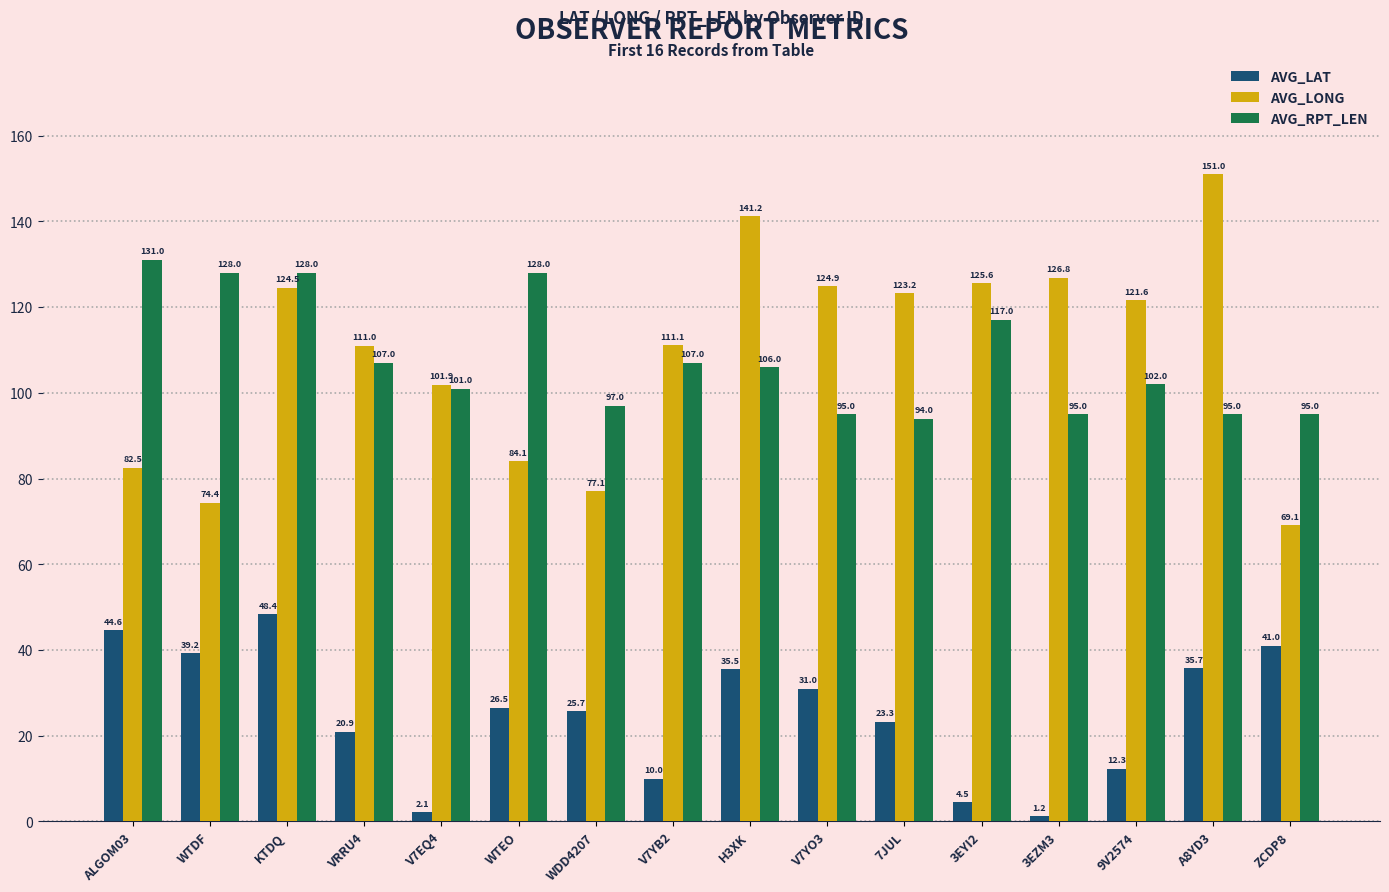

What position from the right is V7YB2?

9